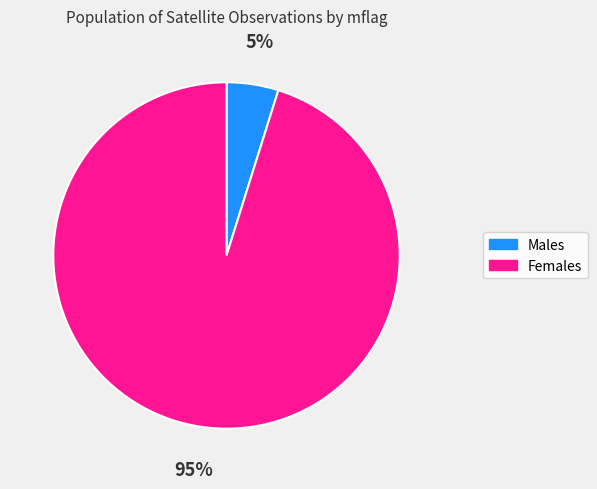

Count the number of slices in the pie.

2